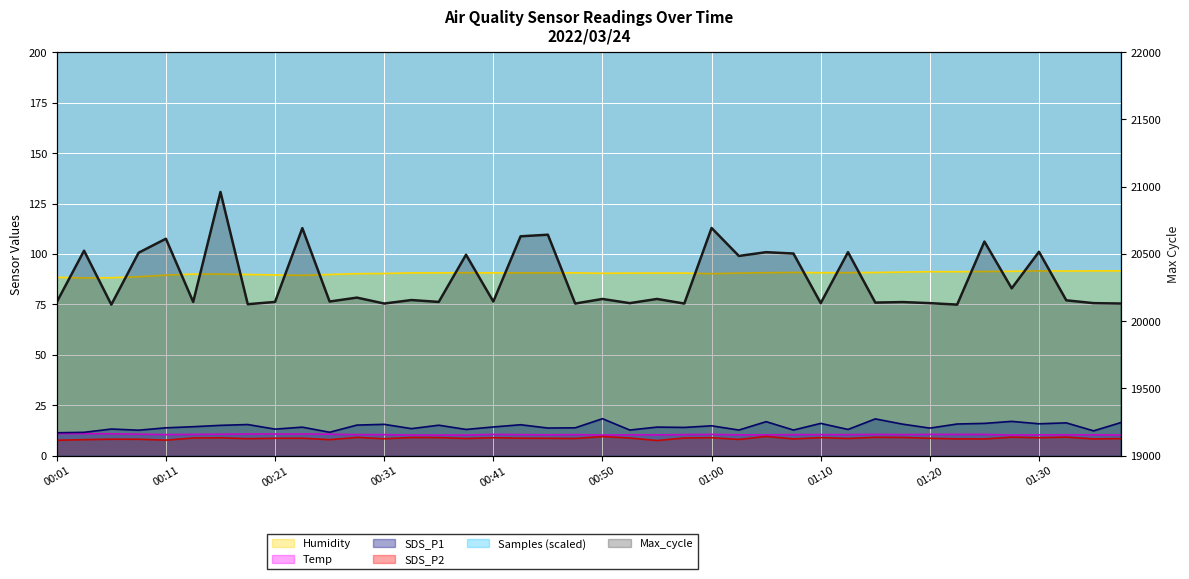

What is the value of the Max_cycle point at the 21st from the left?

20165.0